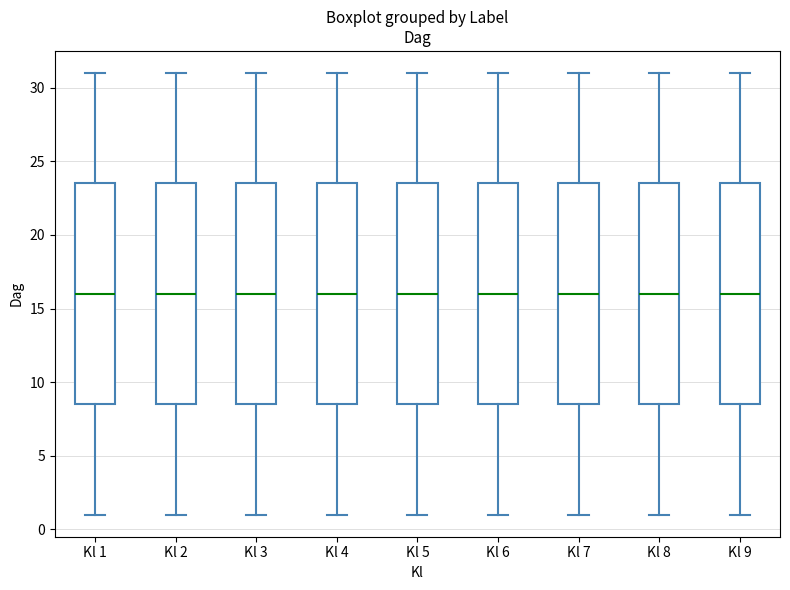

Reading left to right, transcribe this box plot: for each box, give where its median line is, the range the box spans, and where its two whiskers end, as read against the y-axis. The values are not printed on the chart, so give them approximately, as read against the axis.

Kl 1: median 16.0, box 8.5 to 23.5, whiskers 1.0 to 31.0
Kl 2: median 16.0, box 8.5 to 23.5, whiskers 1.0 to 31.0
Kl 3: median 16.0, box 8.5 to 23.5, whiskers 1.0 to 31.0
Kl 4: median 16.0, box 8.5 to 23.5, whiskers 1.0 to 31.0
Kl 5: median 16.0, box 8.5 to 23.5, whiskers 1.0 to 31.0
Kl 6: median 16.0, box 8.5 to 23.5, whiskers 1.0 to 31.0
Kl 7: median 16.0, box 8.5 to 23.5, whiskers 1.0 to 31.0
Kl 8: median 16.0, box 8.5 to 23.5, whiskers 1.0 to 31.0
Kl 9: median 16.0, box 8.5 to 23.5, whiskers 1.0 to 31.0